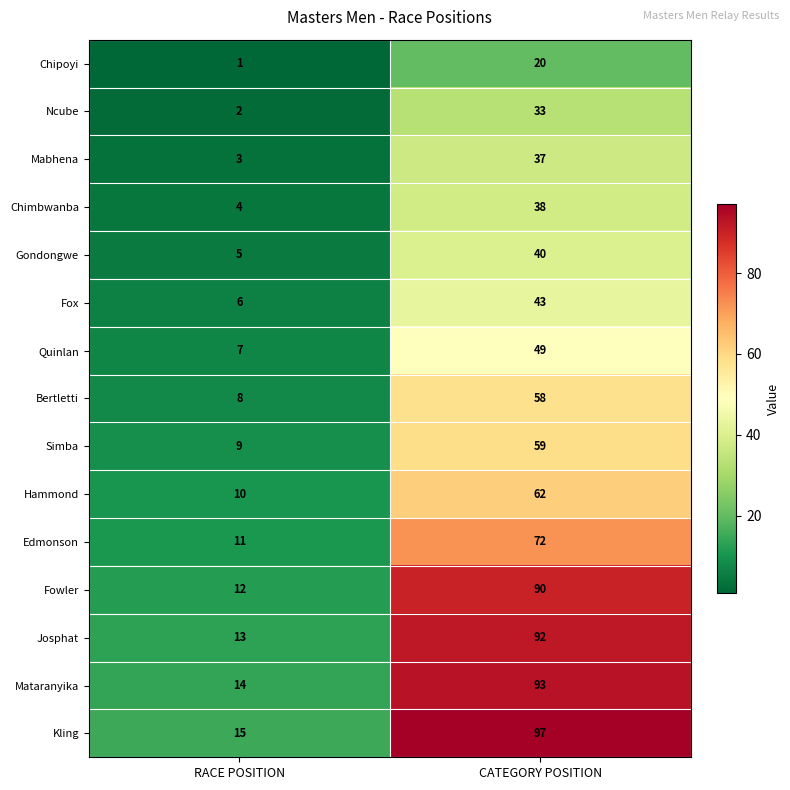

The Ncube series shows 2 at RACE POSITION. True or false?

True